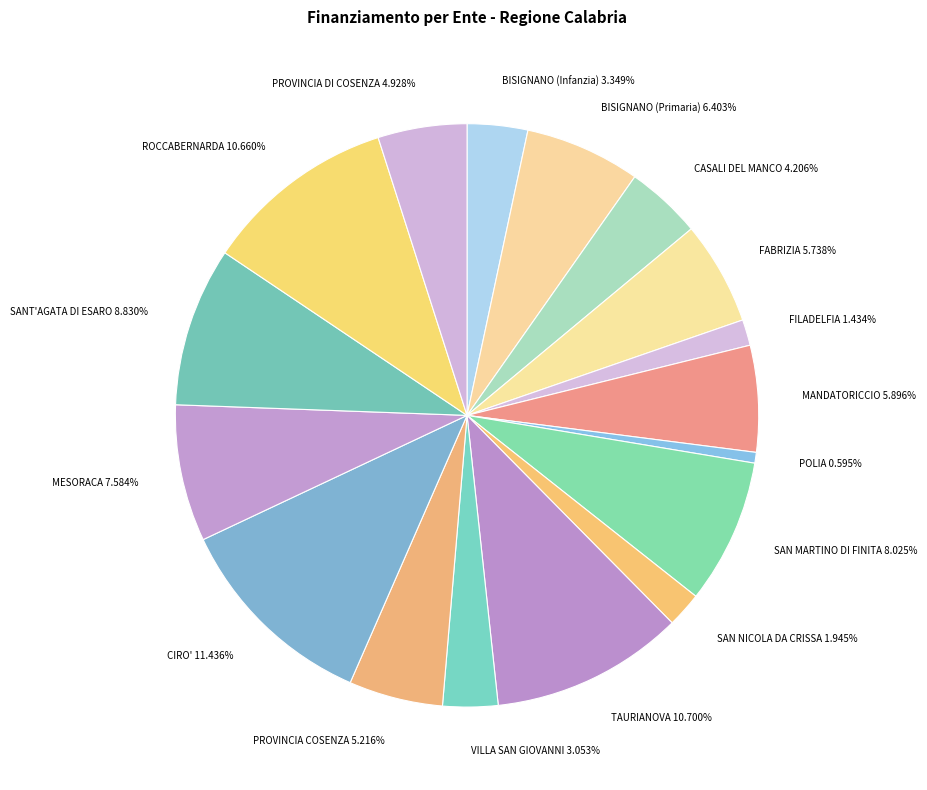

Which slice is the largest?

CIRO'